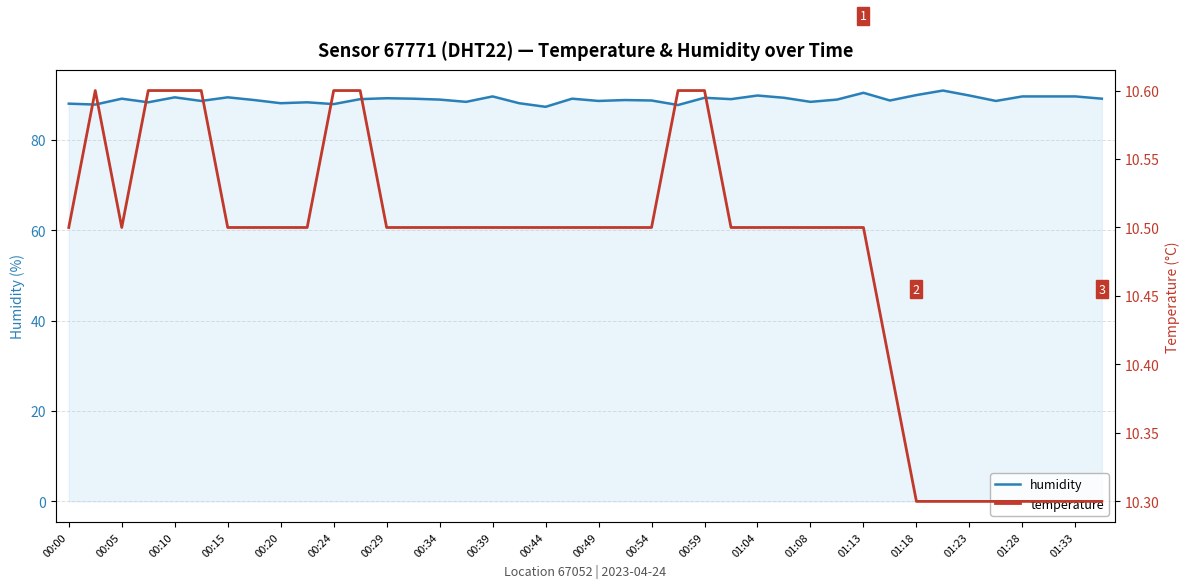

What is the maximum value for humidity?

90.9